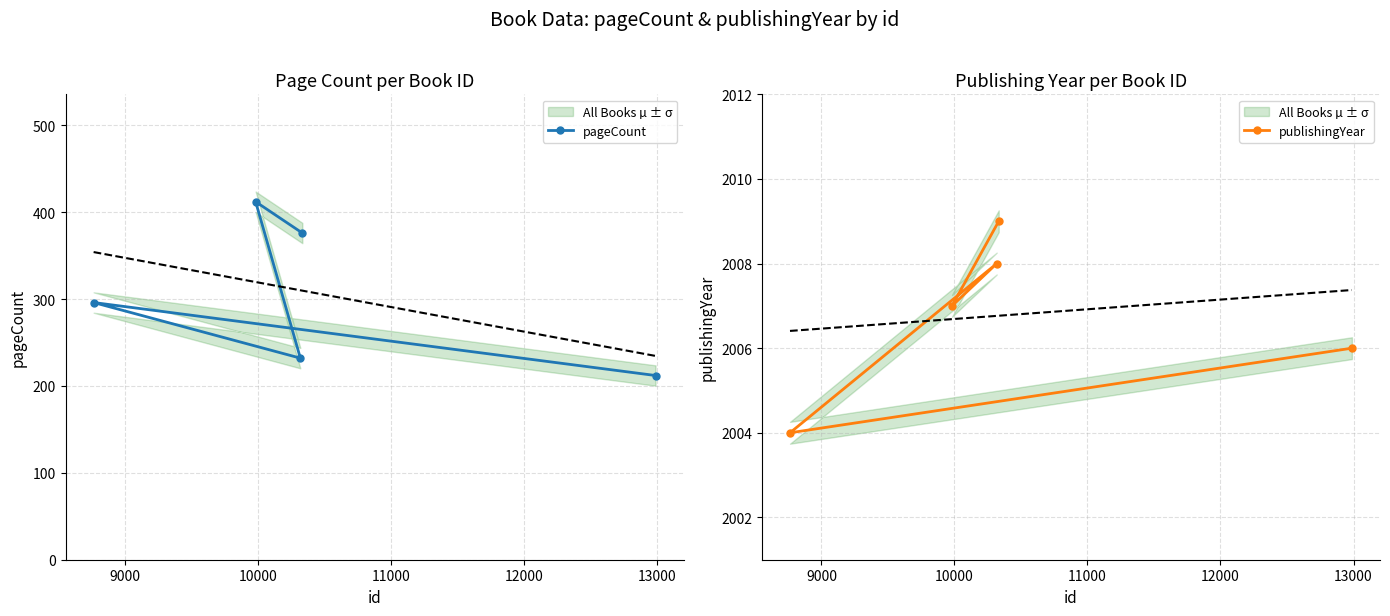

What is the lowest value of the pageCount series?

212